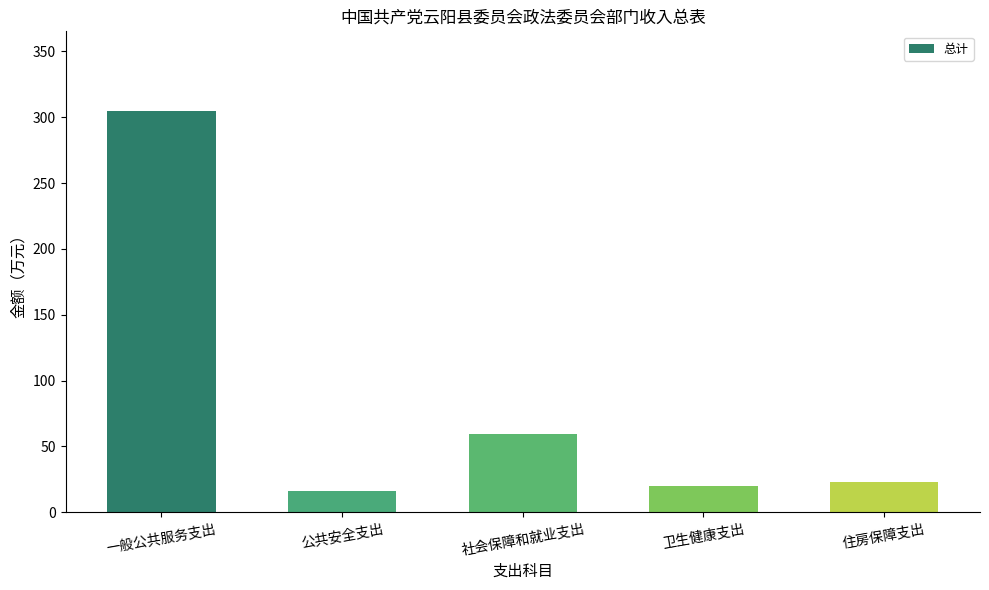

What is the greatest value displayed?

304.3